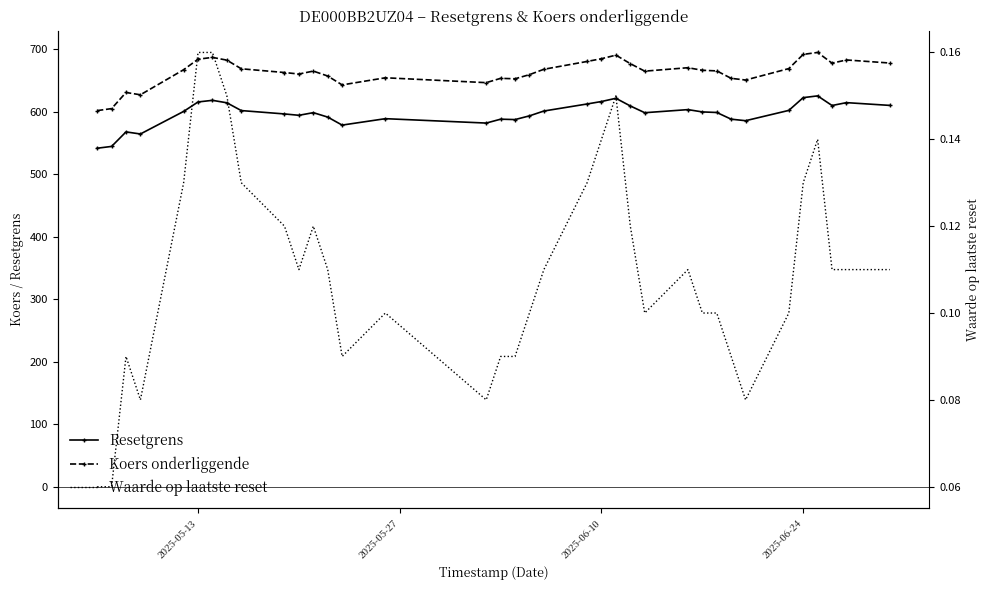

Is the value of Waarde op laatste reset at 28 greater than the value of Koers onderliggende at 13?

No